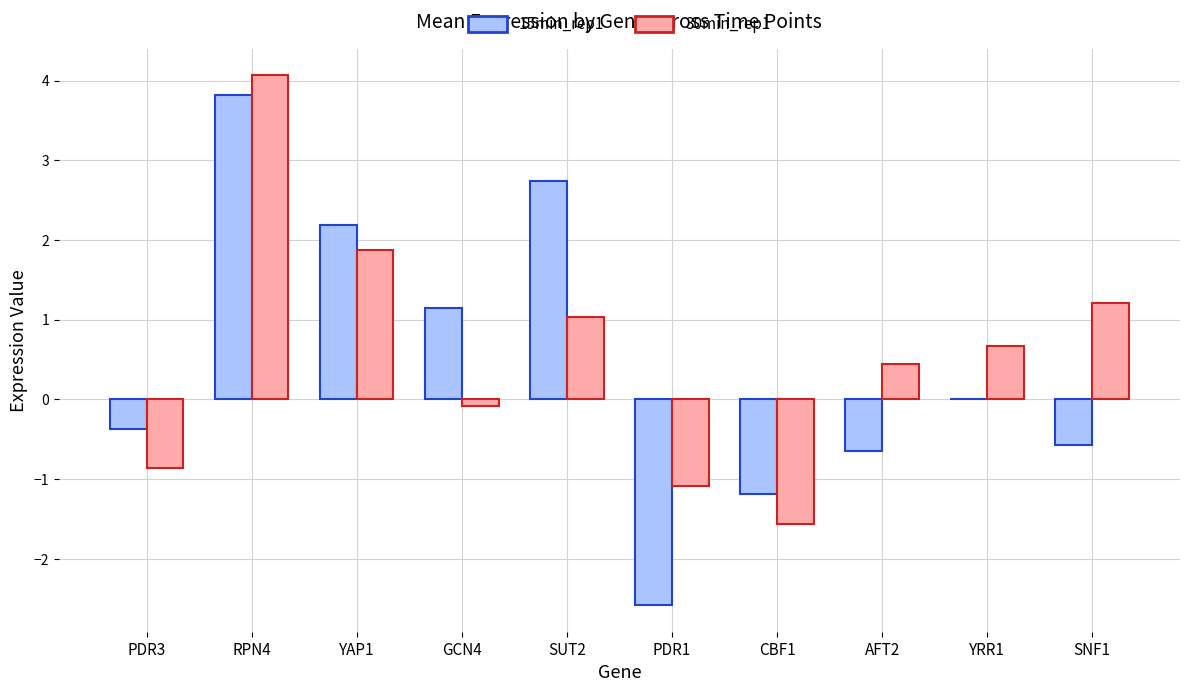

The value of 15min_rep1 at CBF1 is -0.4. True or false?

False